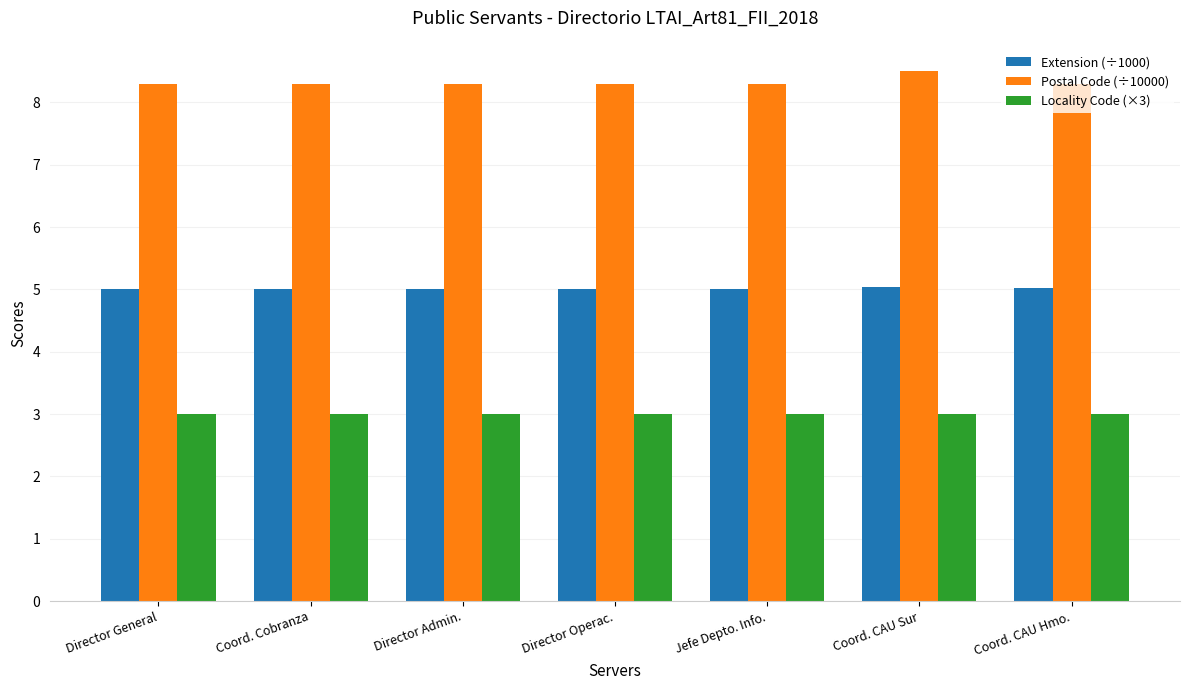

Count the Postal Code (÷10000) values in the range 8 to 9.

7